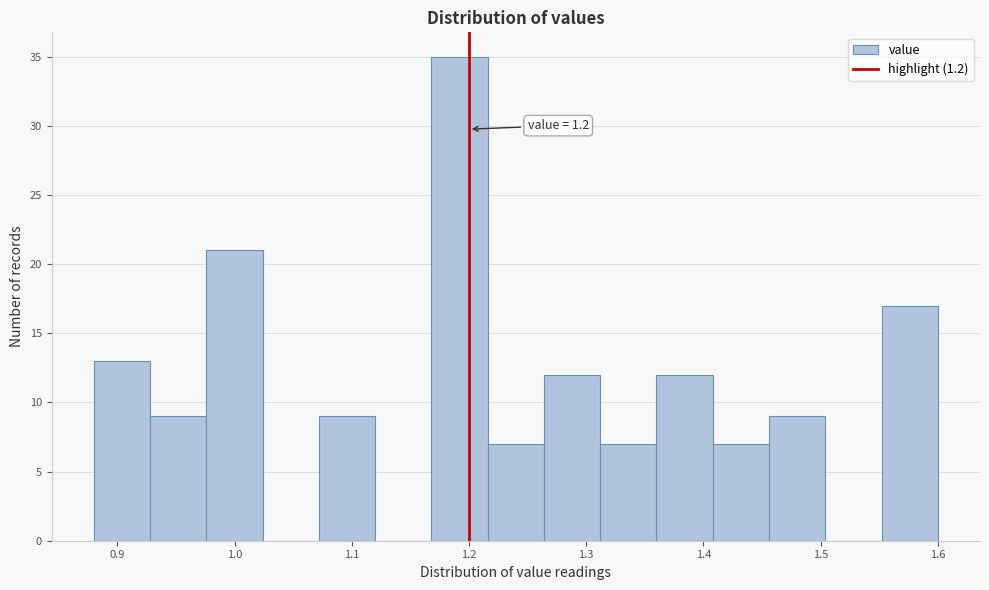

Over which range of the x-axis is the bar tallest?

1.168 to 1.216